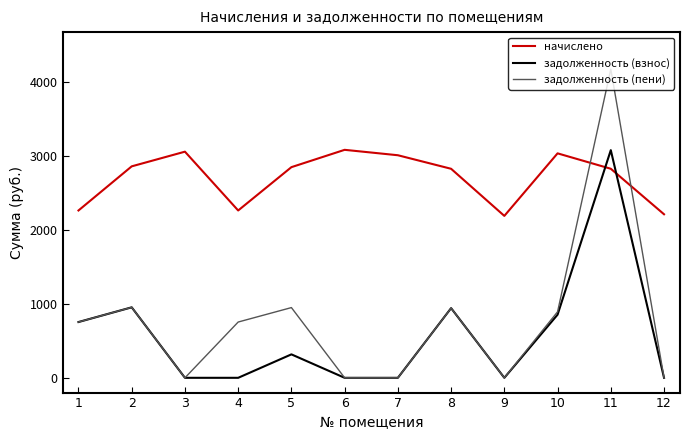

What is the maximum value for начислено?

3086.8